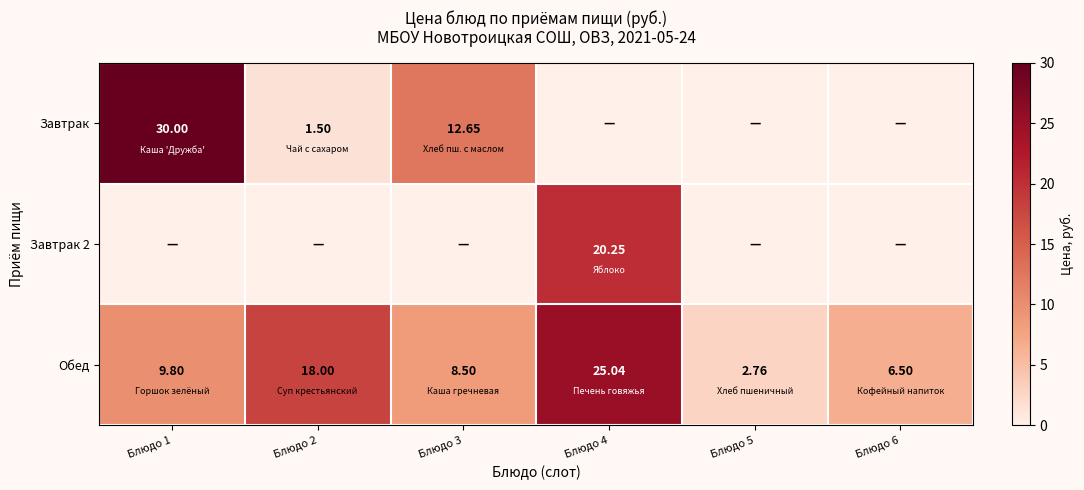

Rank the series by their maximum value, from highest to lowest.

Завтрак, Обед, Завтрак 2